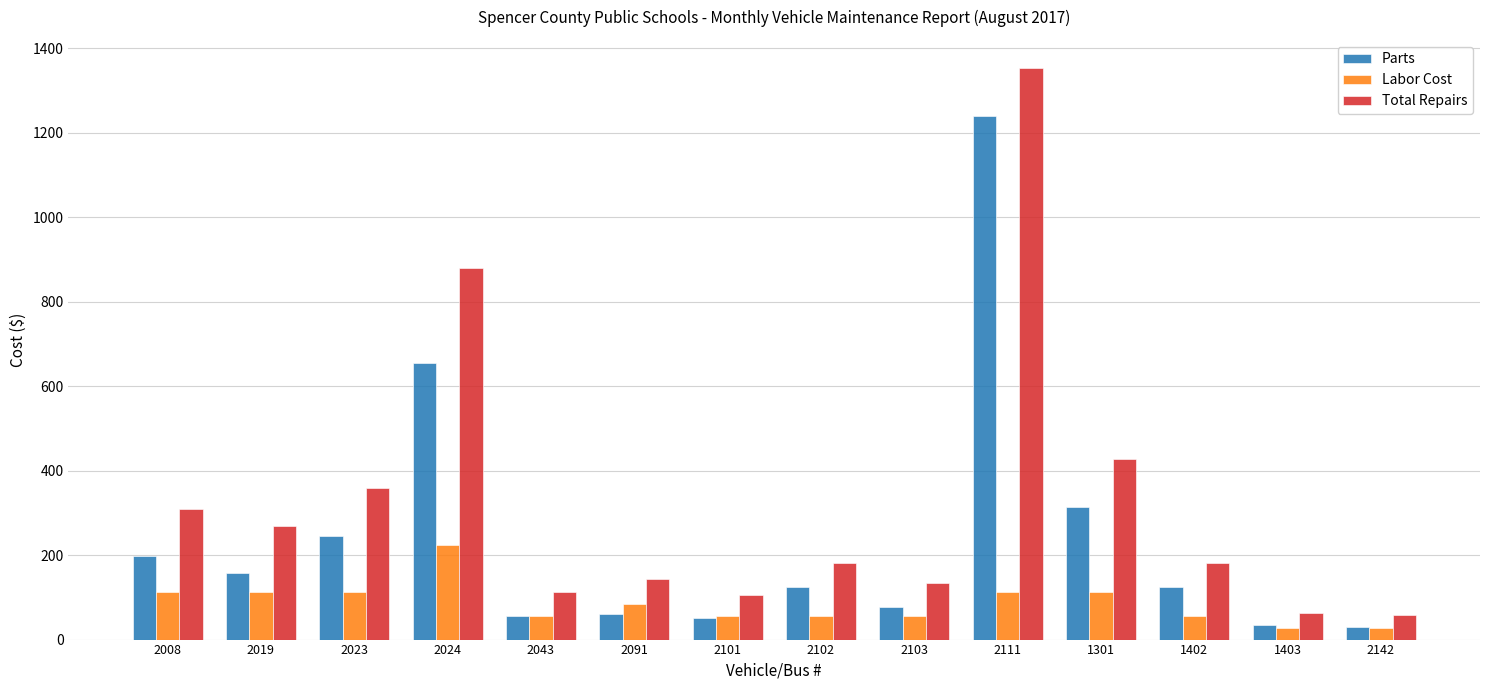

What is the maximum value for Parts?

1240